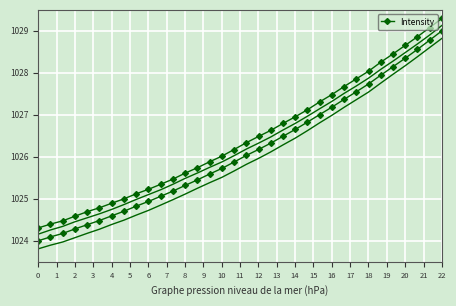

How many categories are shown in the chart?

34